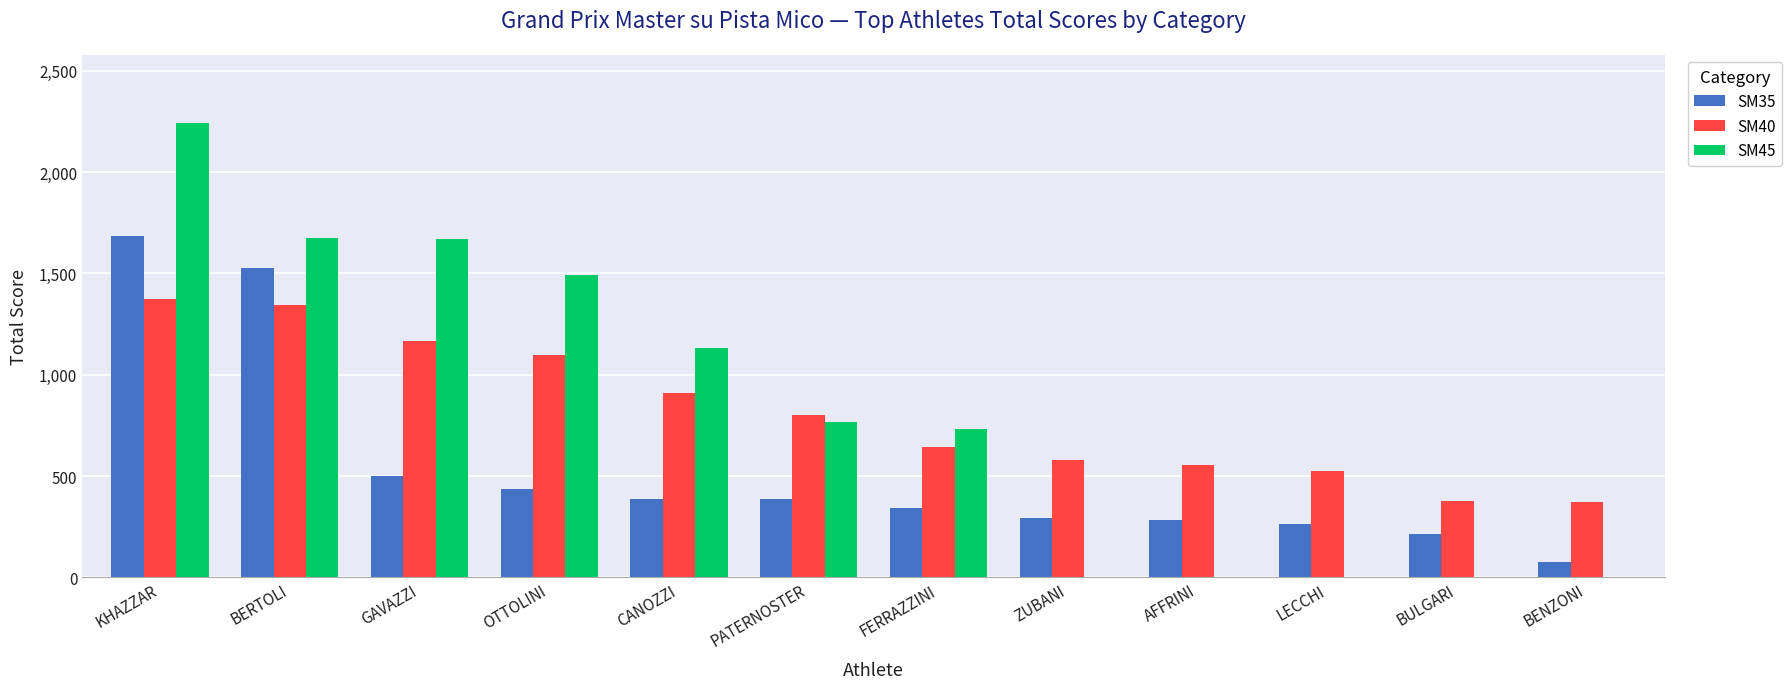

True or false: SM45 has a value of 1492 at OTTOLINI.

True